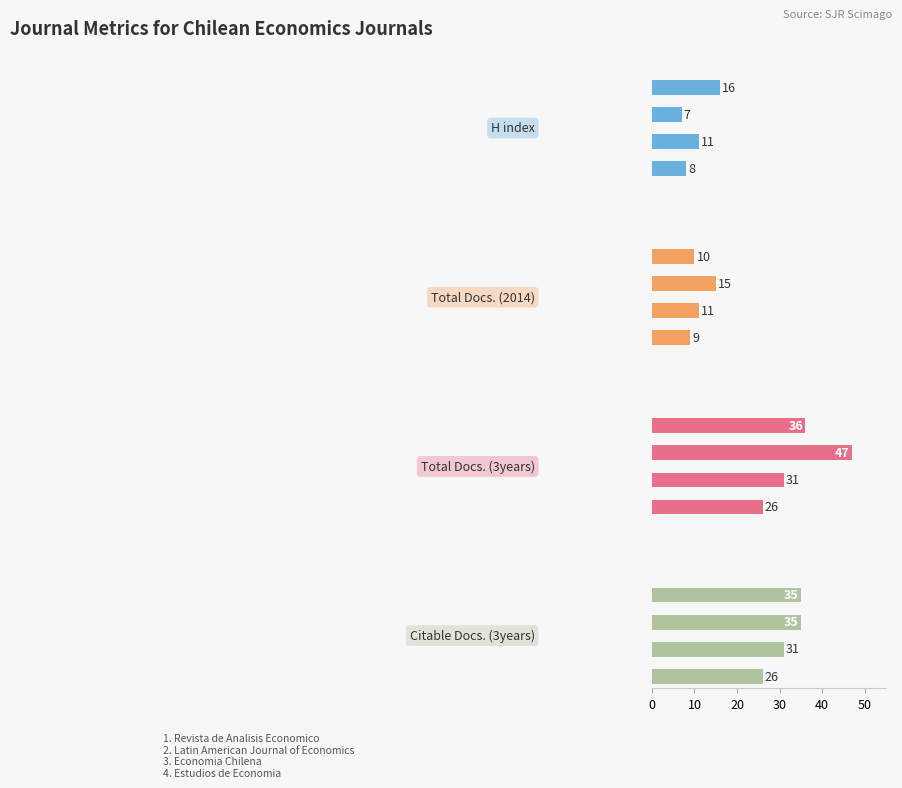

What is the difference between the maximum and minimum values in the Citable Docs. (3years) series?

9